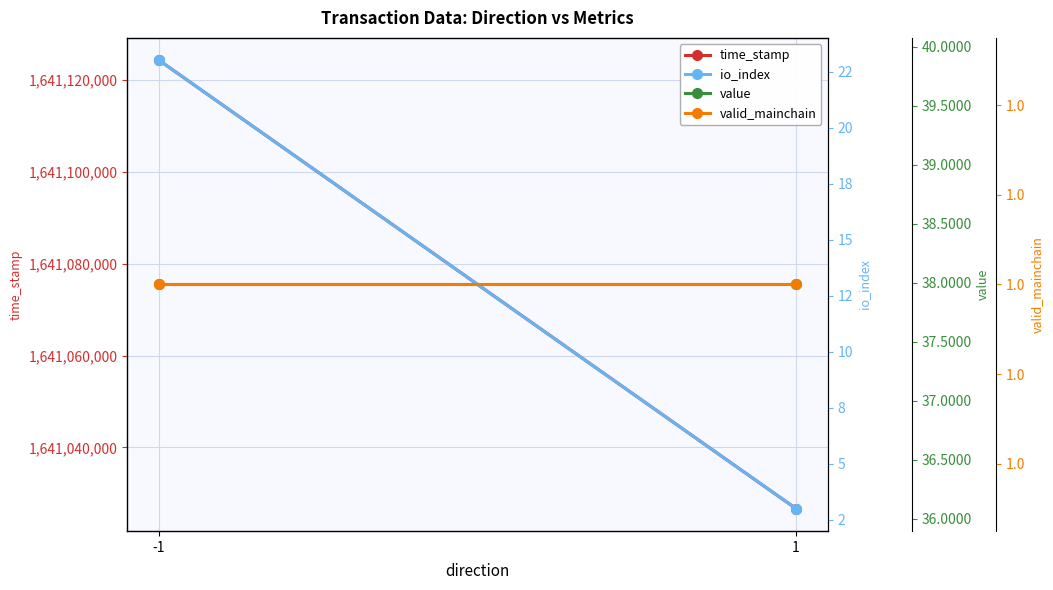

Is it true that valid_mainchain equals 0.6 at -1?

False